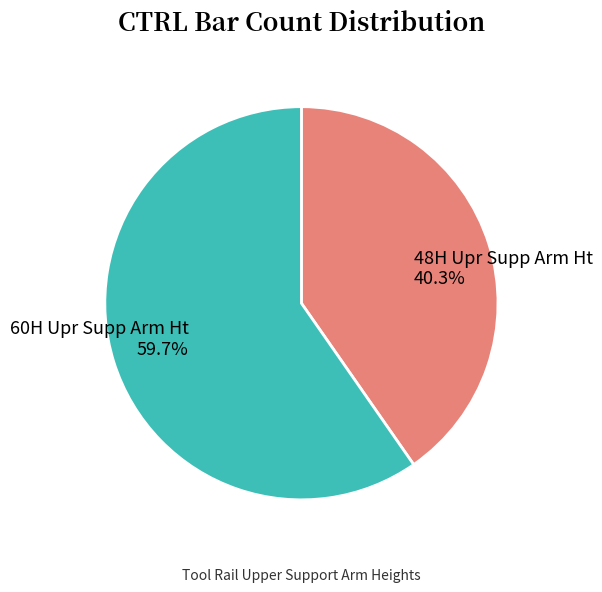

To the nearest percent, what is the difference between the 60H Upr Supp Arm Ht and 48H Upr Supp Arm Ht slice percentages?

19%